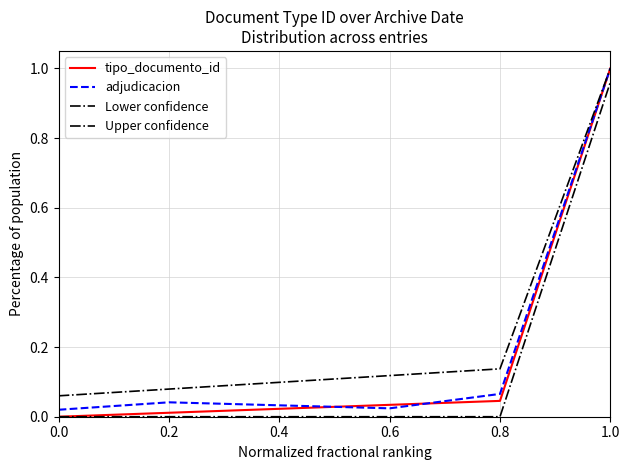

True or false: adjudicacion has a value of 0.1 at 0.8.

True